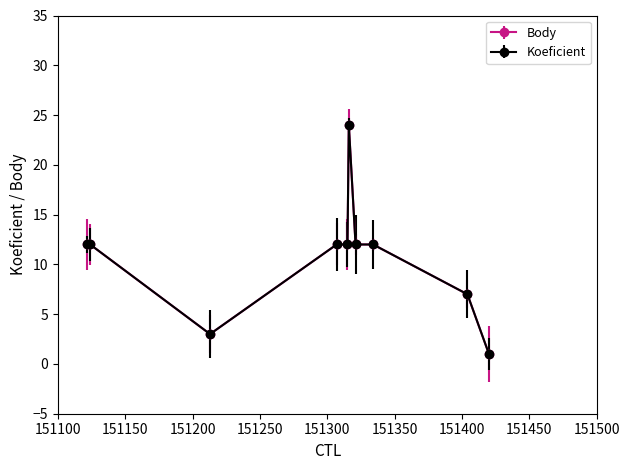

Does the chart have visible grid lines?

No